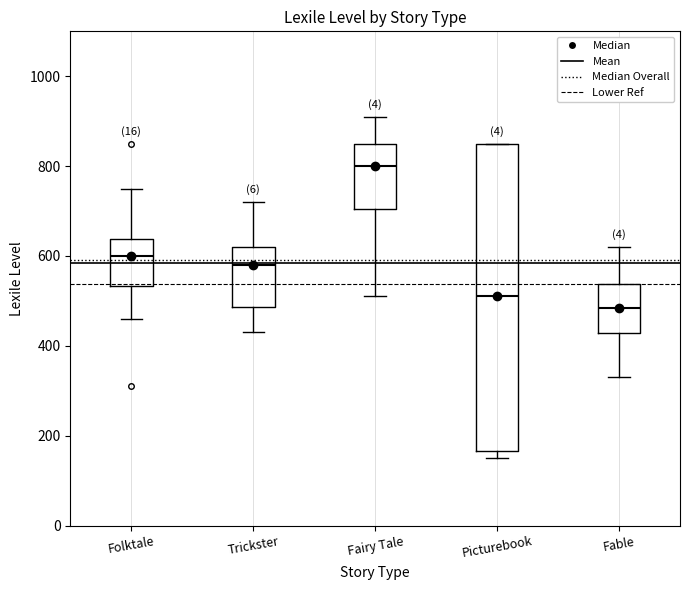

Reading left to right, read every box against the y-axis: the position of its median line, the range the box covers, and the ends of its whiskers. The values are not printed on the chart, so give them approximately, as read against the axis.

Folktale: median 600, box 540 to 640, whiskers 460 to 760
Trickster: median 580, box 480 to 620, whiskers 440 to 720
Fairy Tale: median 800, box 700 to 860, whiskers 520 to 920
Picturebook: median 520, box 160 to 860, whiskers 160 (just below the box's lower edge) to 860
Fable: median 480, box 420 to 540, whiskers 340 to 620